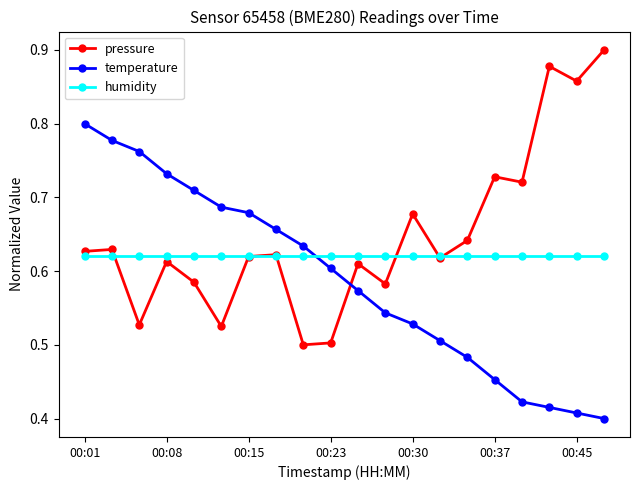

Count the temperature values in the range 0 to 1.

20